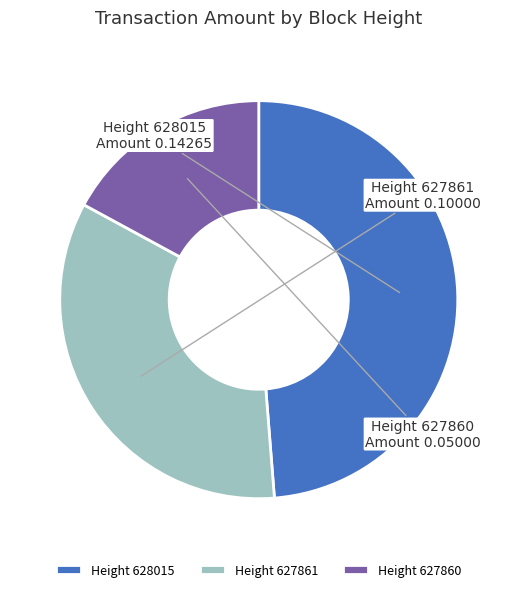

Is the sum of Height 627861 and Height 628015 greater than half?

Yes